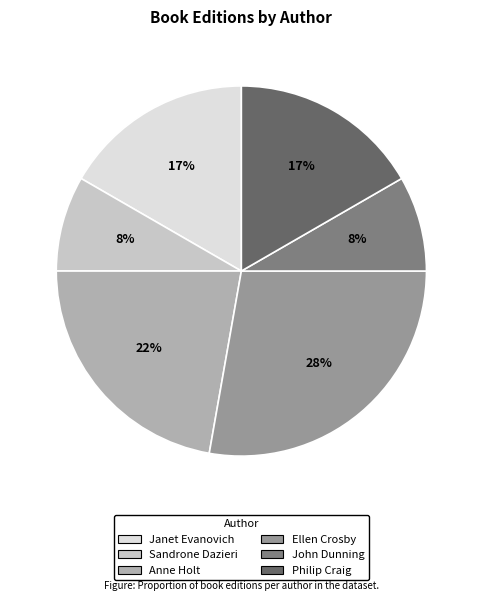

Count the number of slices in the pie.

6